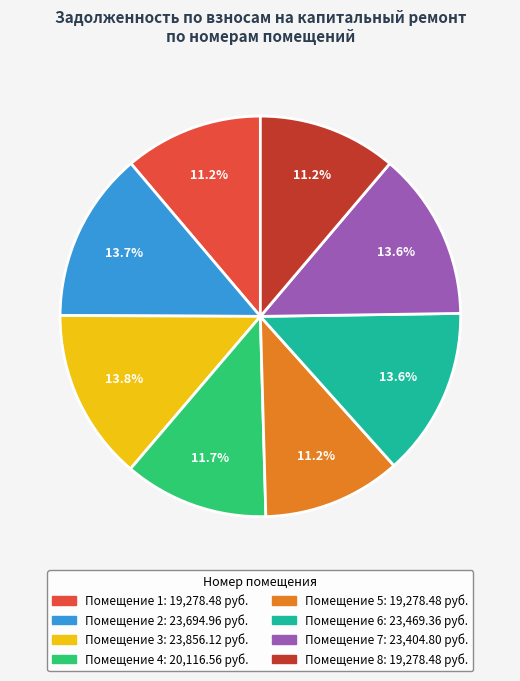

Is there any slice that represents more than half of the pie?

No